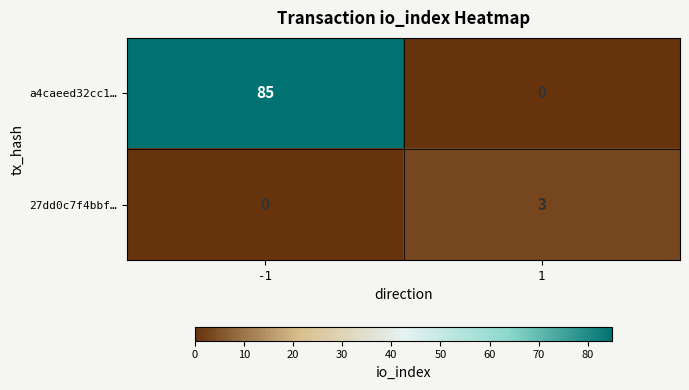

Which series has the largest total across all categories?

a4caeed32cc1…